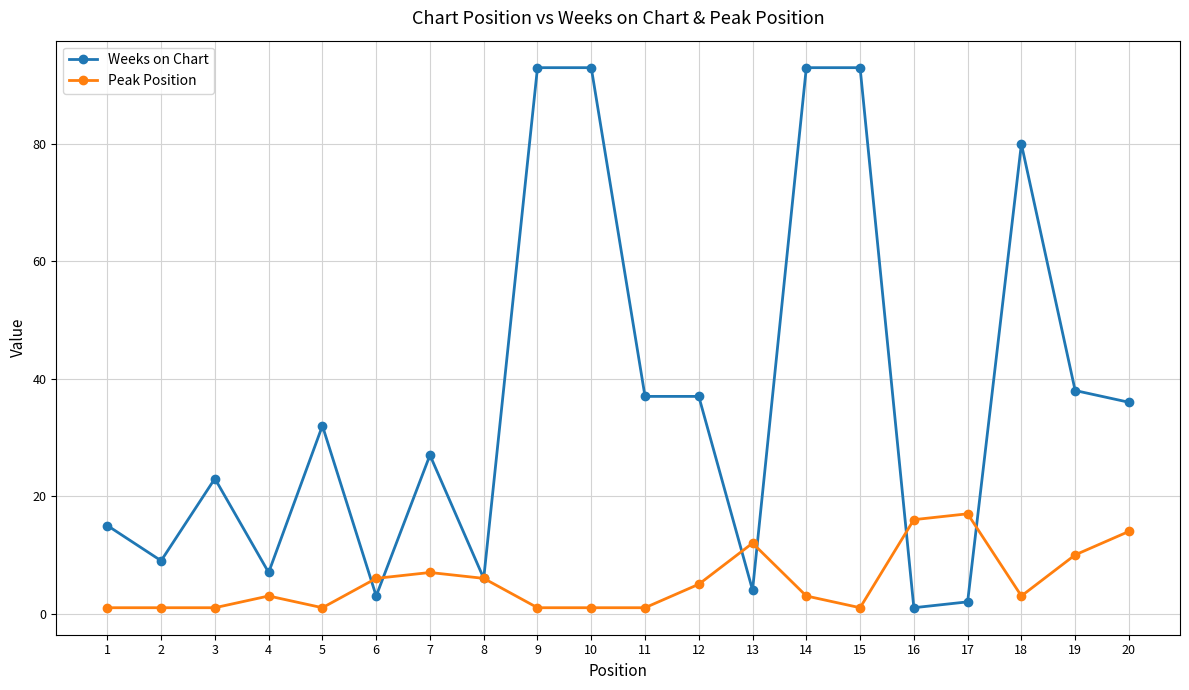

How many categories are shown in the chart?

20